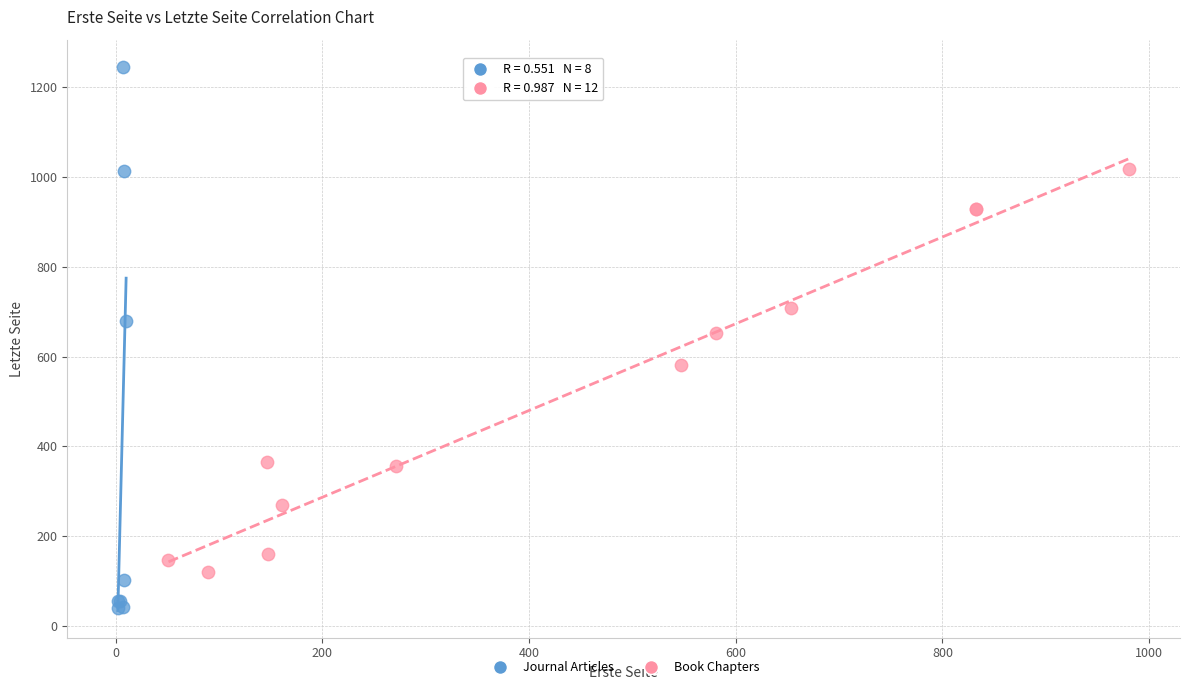

Which series has the largest Y range (max minus min)?

Journal Articles